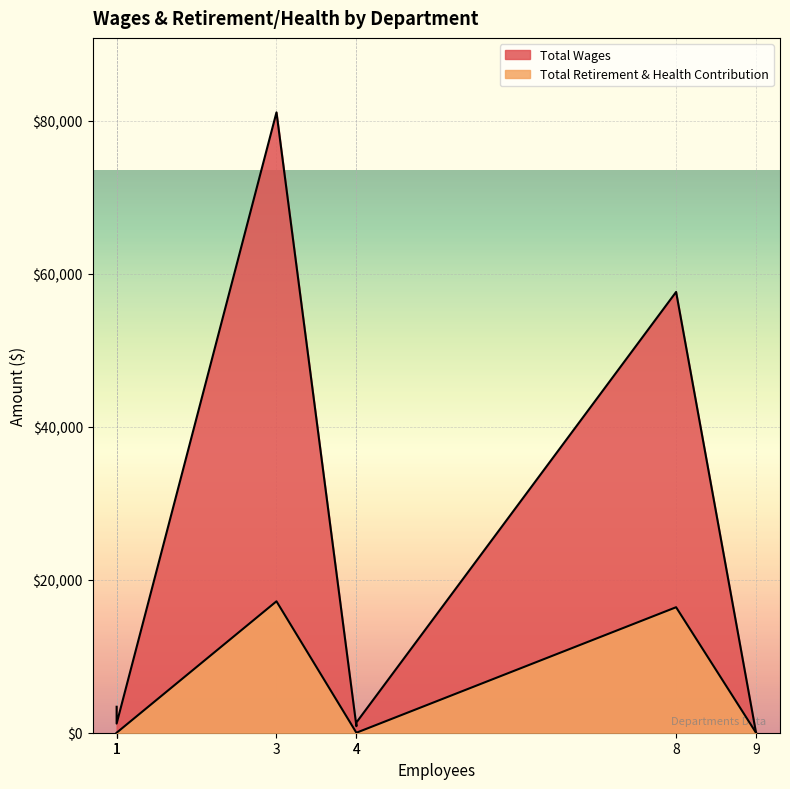

How many values in the Total Retirement & Health Contribution series exceed 0?

2